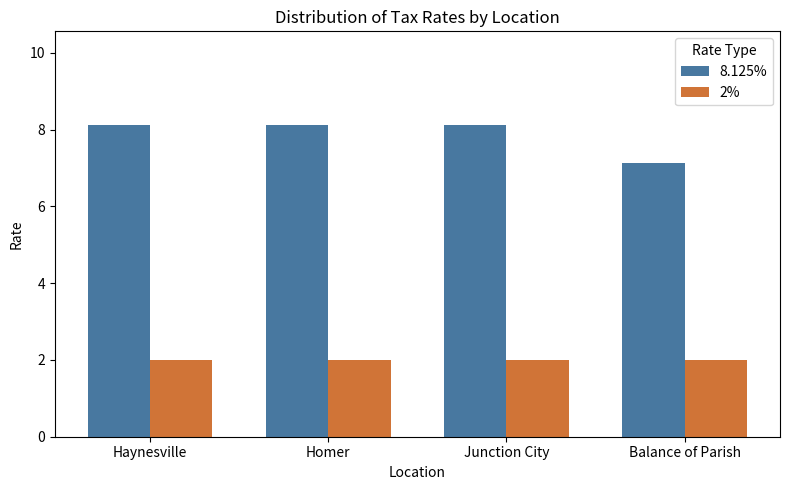

List the series in order of their overall mean, lowest first.

2%, 8.125%